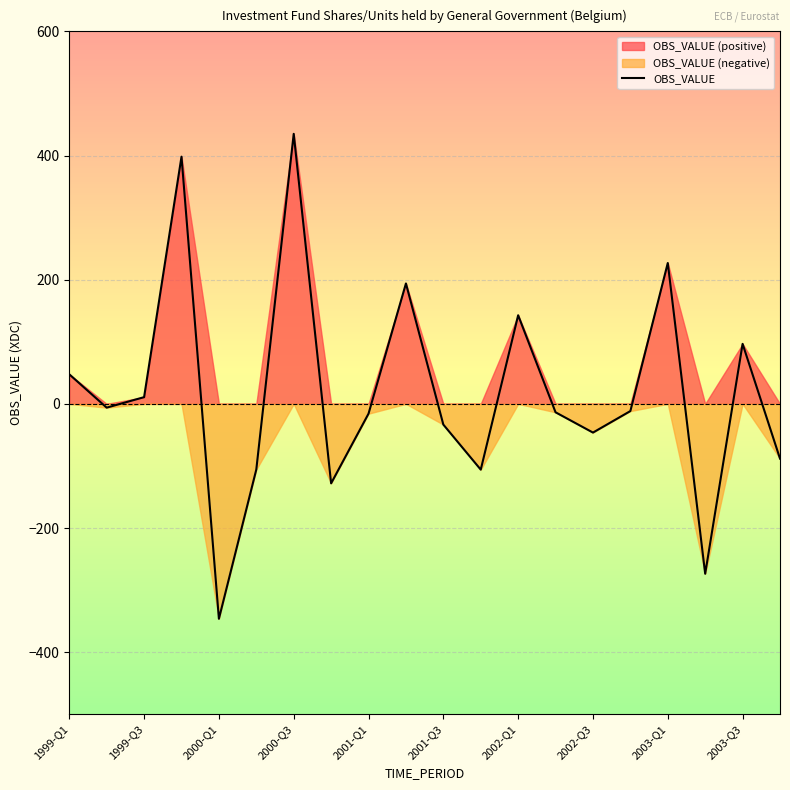

What is the value of the 5th point from the left?

-346.2